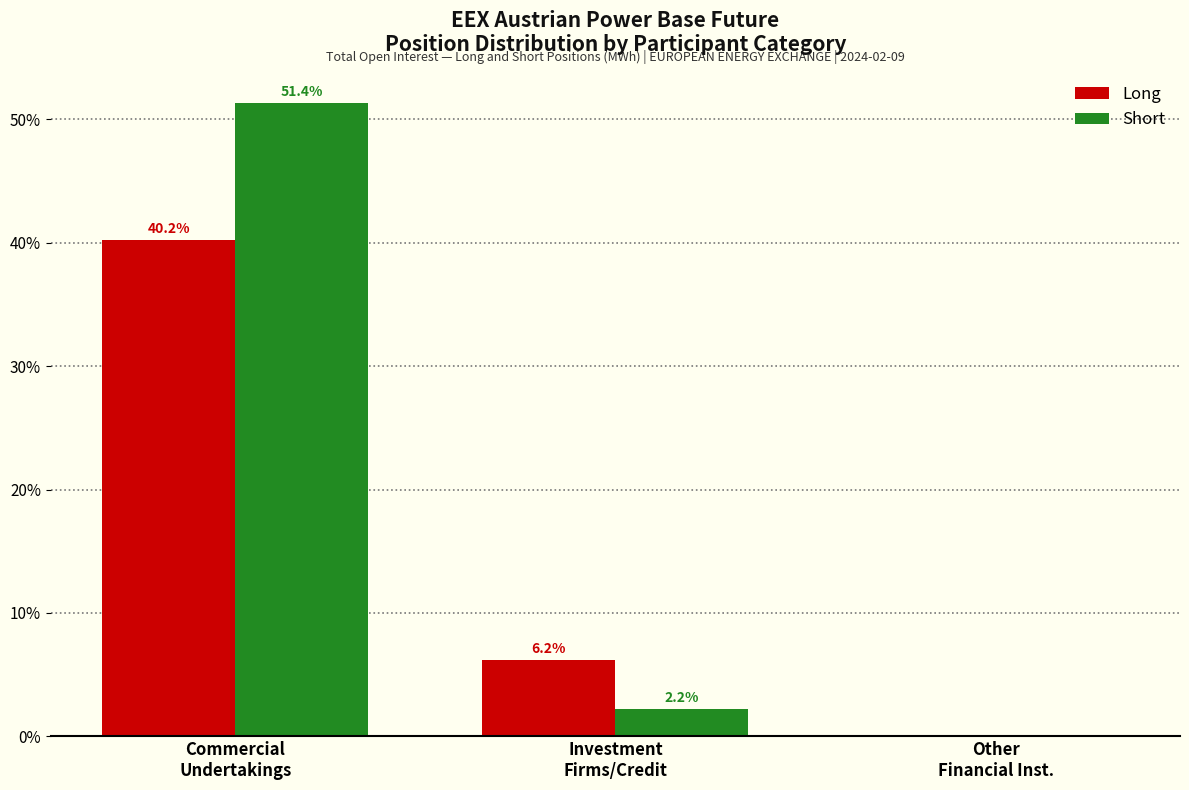

Which series has the largest total across all categories?

Short